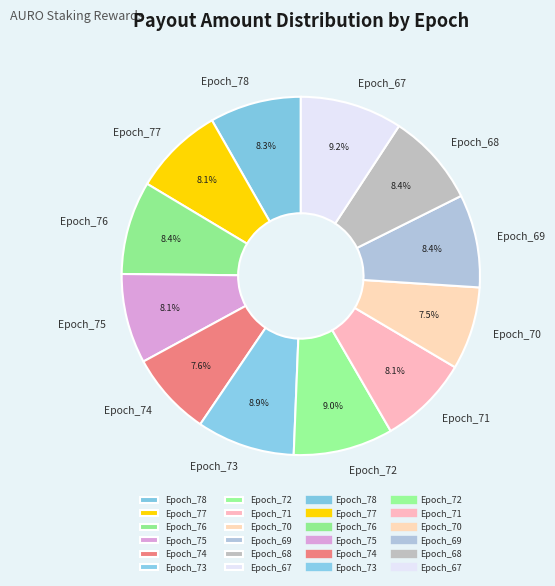

How many segments does this pie chart have?

12